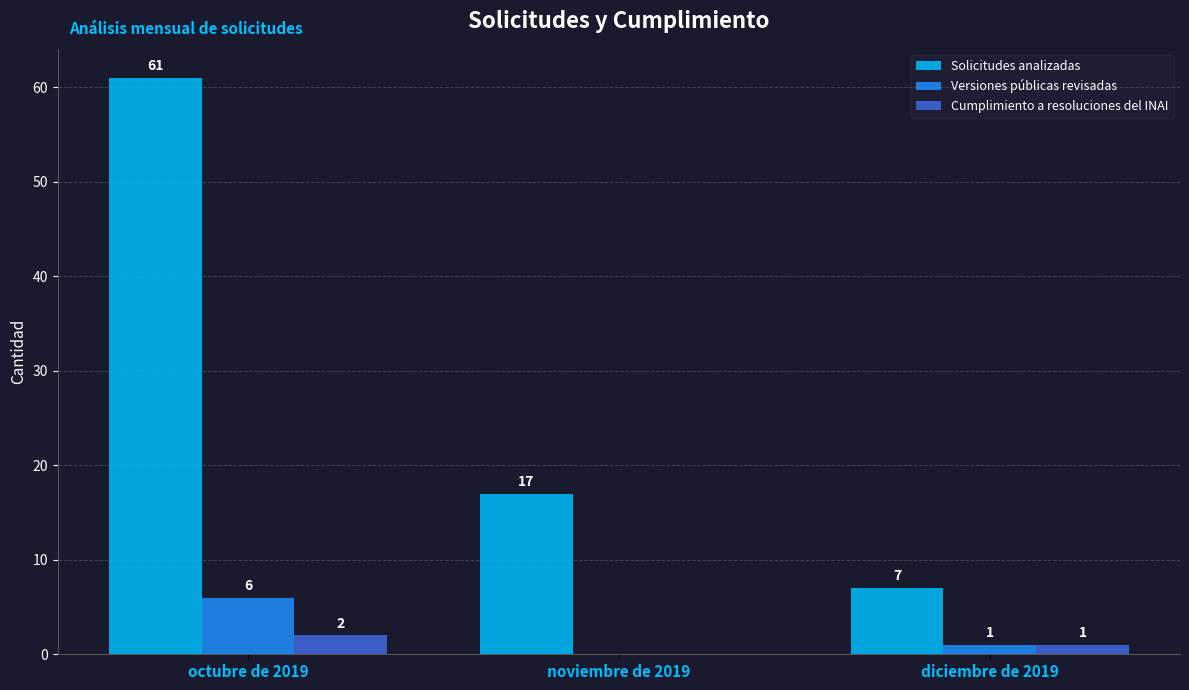

Does the chart contain stacked bars?

No